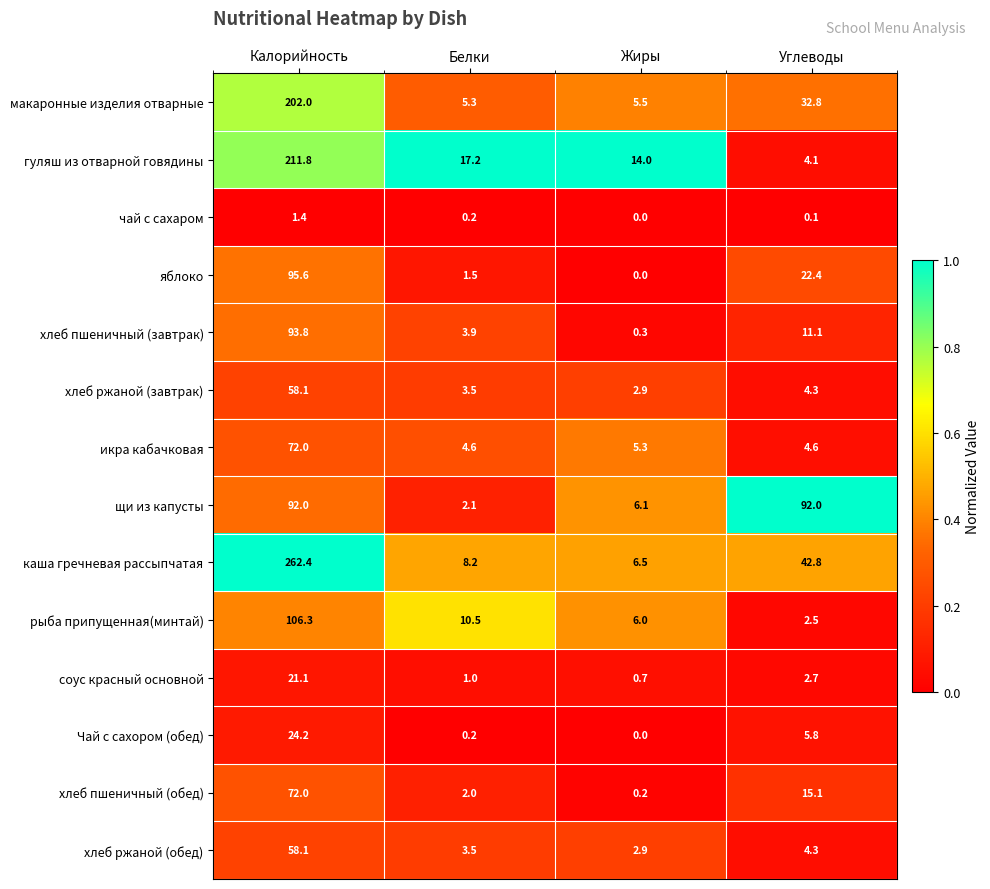

What is the average value of the хлеб пшеничный (завтрак) series?

27.3